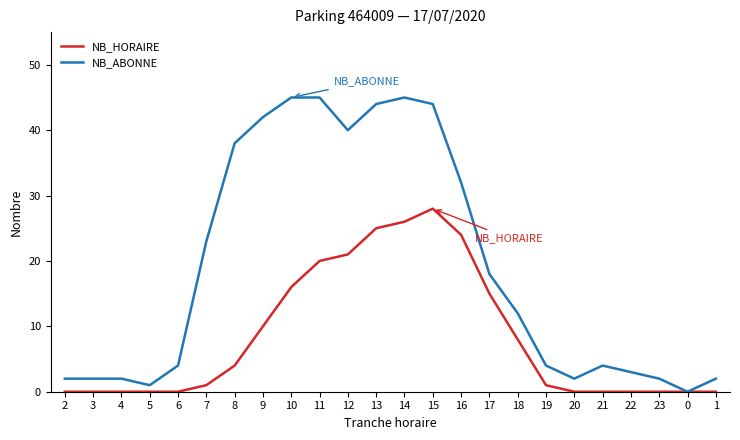

Rank the series by their maximum value, from highest to lowest.

NB_ABONNE, NB_HORAIRE